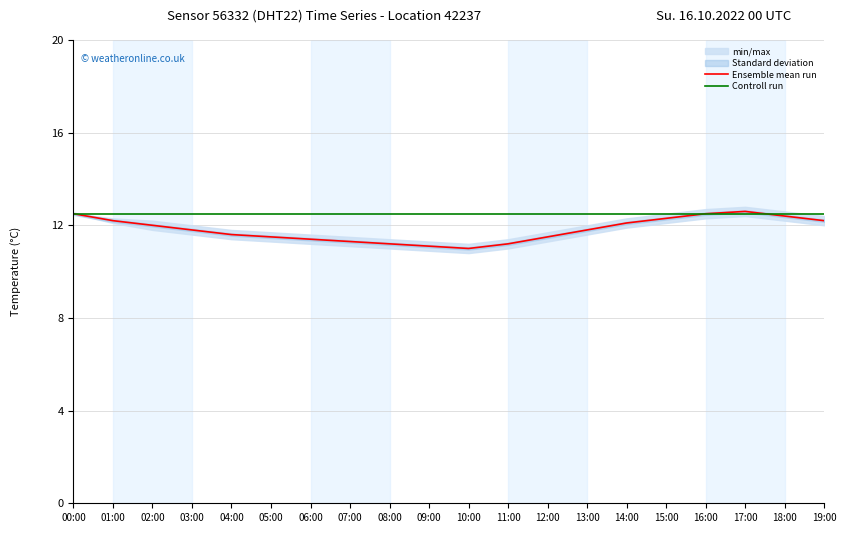

Between which two adjacent categories do Ensemble mean run and Controll run first intersect?

00:00 and 01:00